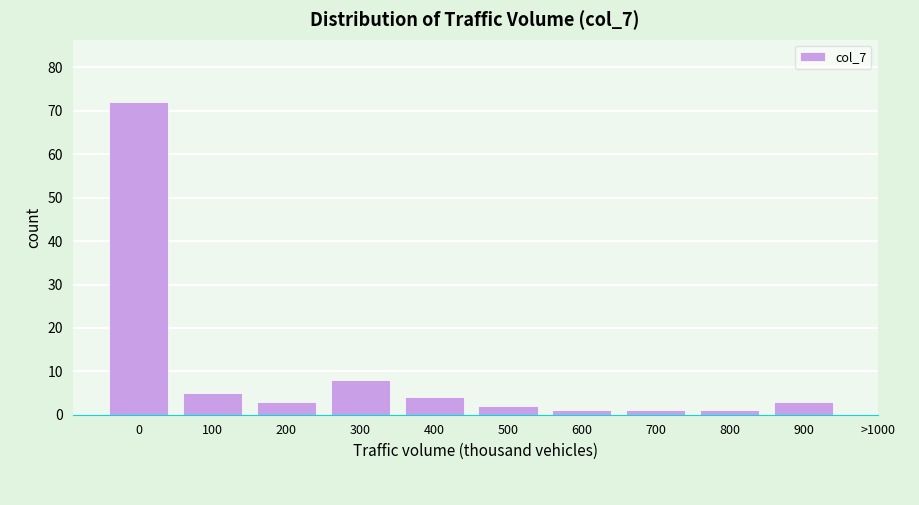

Reading right to left, extract all data points from this chart.

900=3	800=1	700=1	600=1	500=2	400=4	300=8	200=3	100=5	0=72